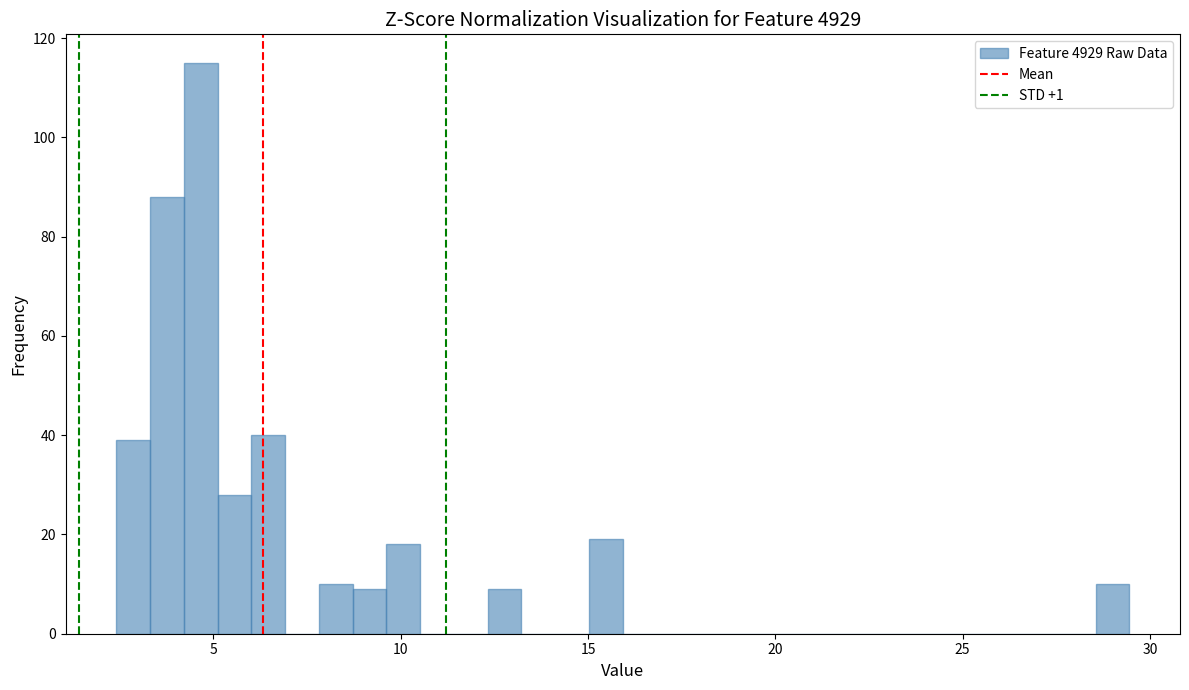

Read against the x-axis, roughly where is the centre of the tallest bar?

4.5